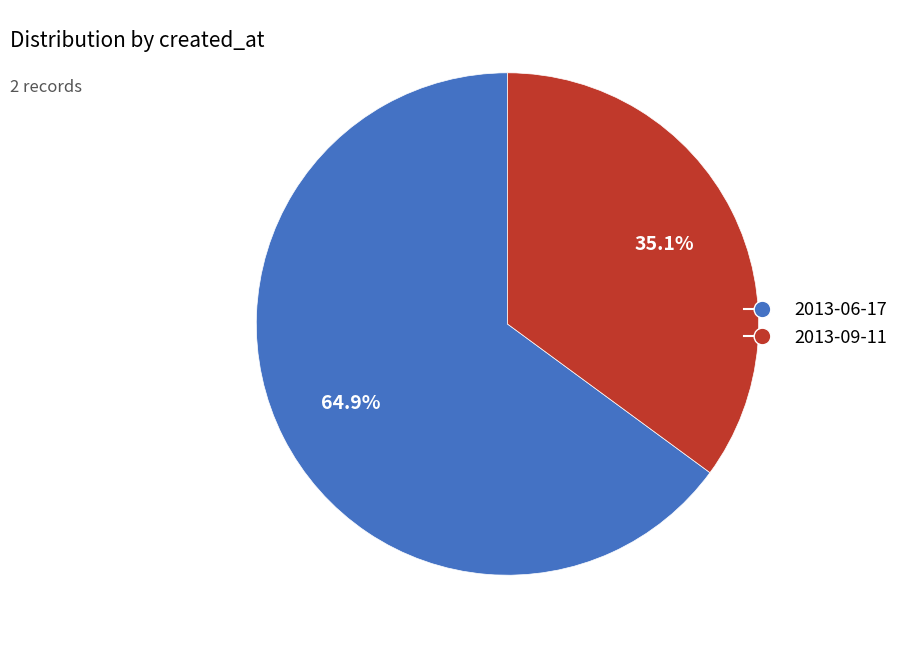

How many segments does this pie chart have?

2